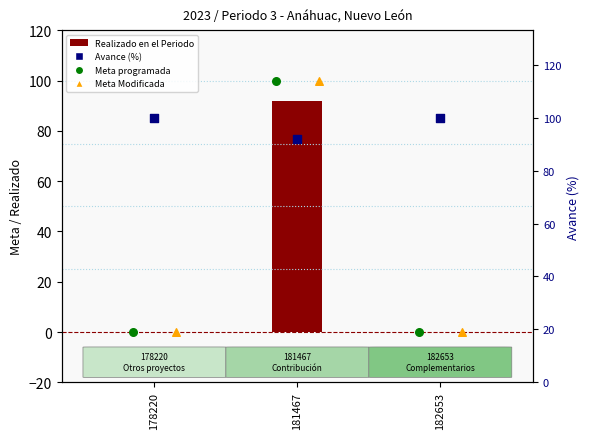

Which series contains the highest Y value?

Meta programada